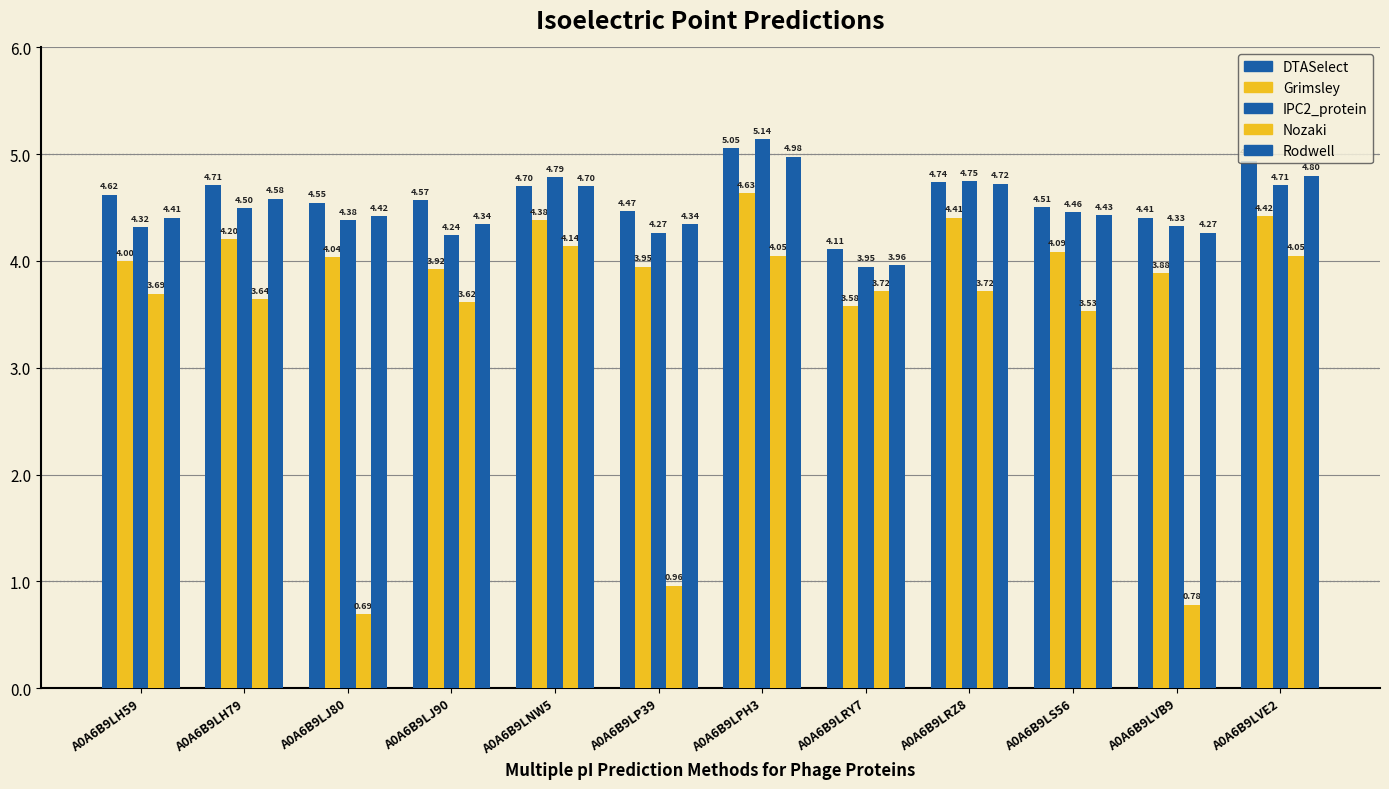

How many values in the Rodwell series are below 4?

1